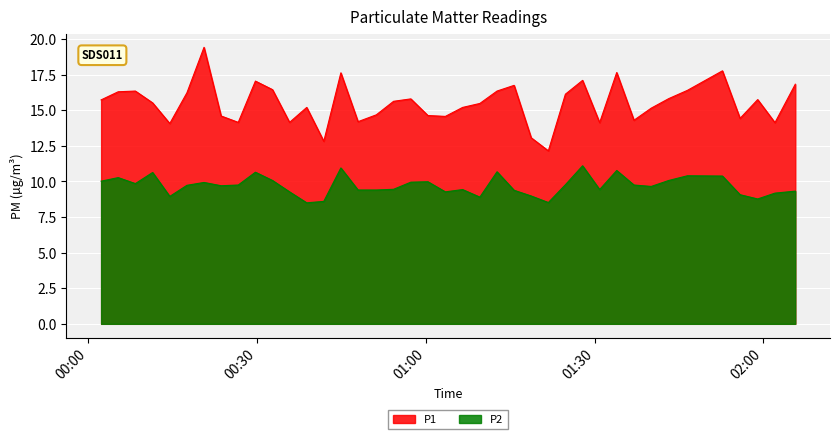

Which series has the largest total across all categories?

P1